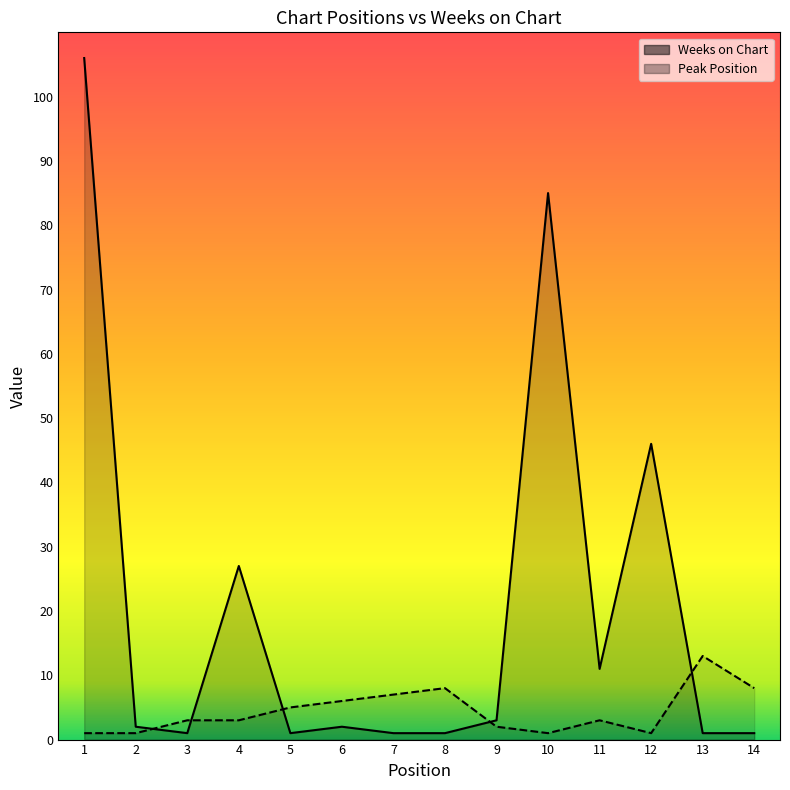

True or false: Peak Position has a value of 5 at 5.

True